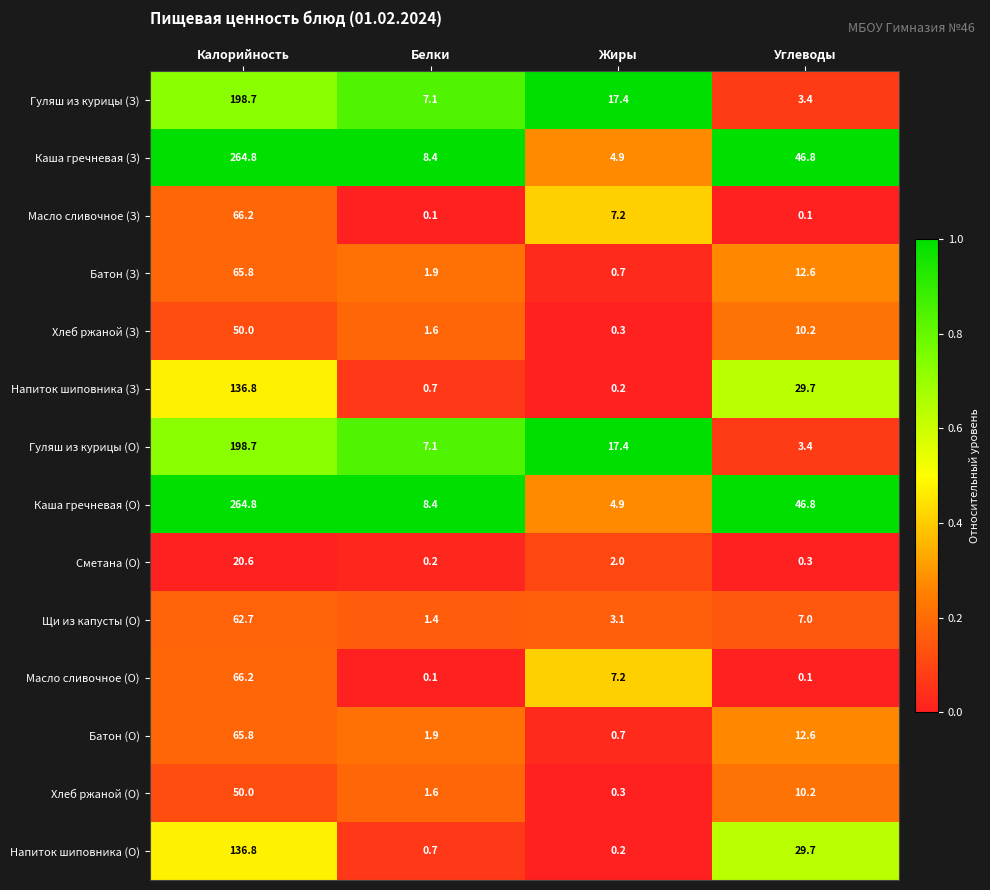

What is the sum of the Батон (З) values at Белки and Калорийность?

67.7